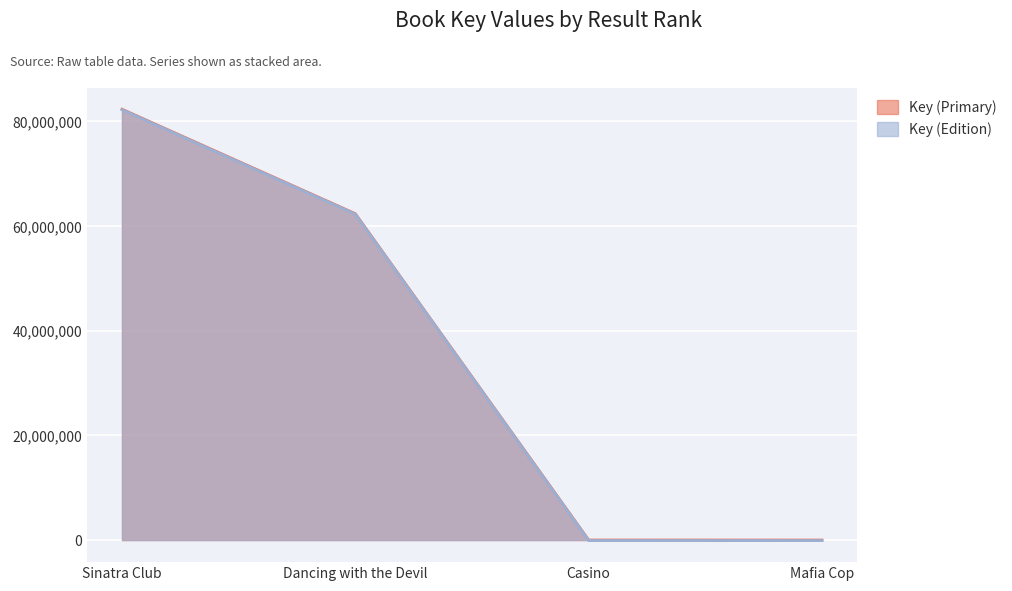

What value does the Key (Primary) series have at Sinatra Club, to the nearest 100?

82332600